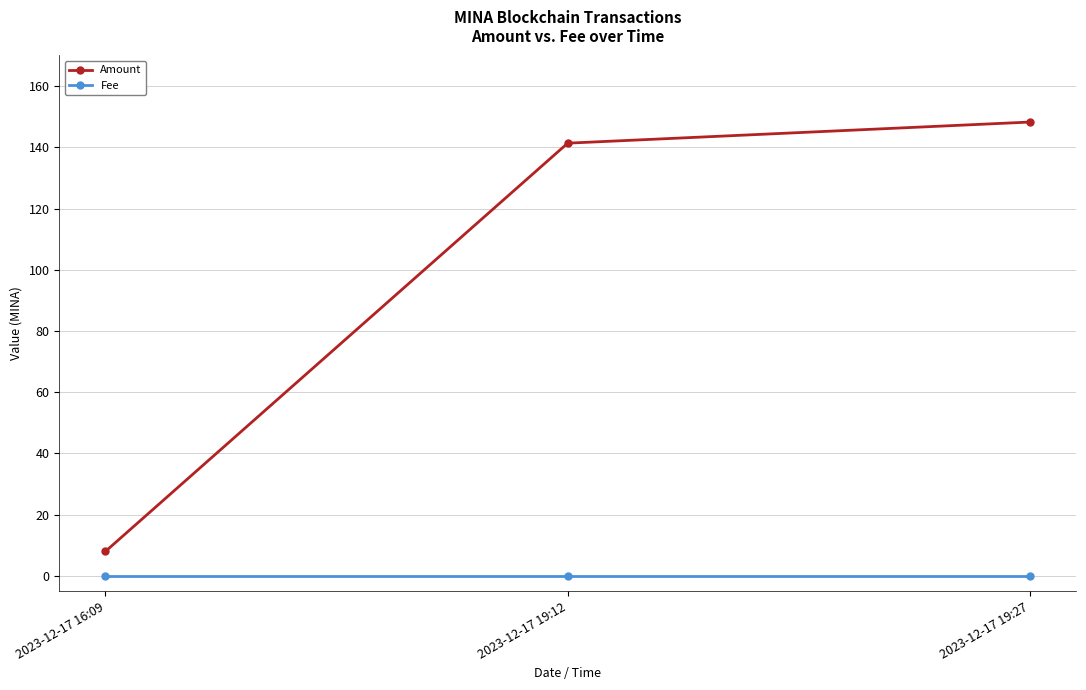

Reading left to right, extract all data points from this chart.

Amount: 2023-12-17 16:09=8.0	2023-12-17 19:12=141.4	2023-12-17 19:27=148.3
Fee: 2023-12-17 16:09=0.1	2023-12-17 19:12=0.1	2023-12-17 19:27=0.1